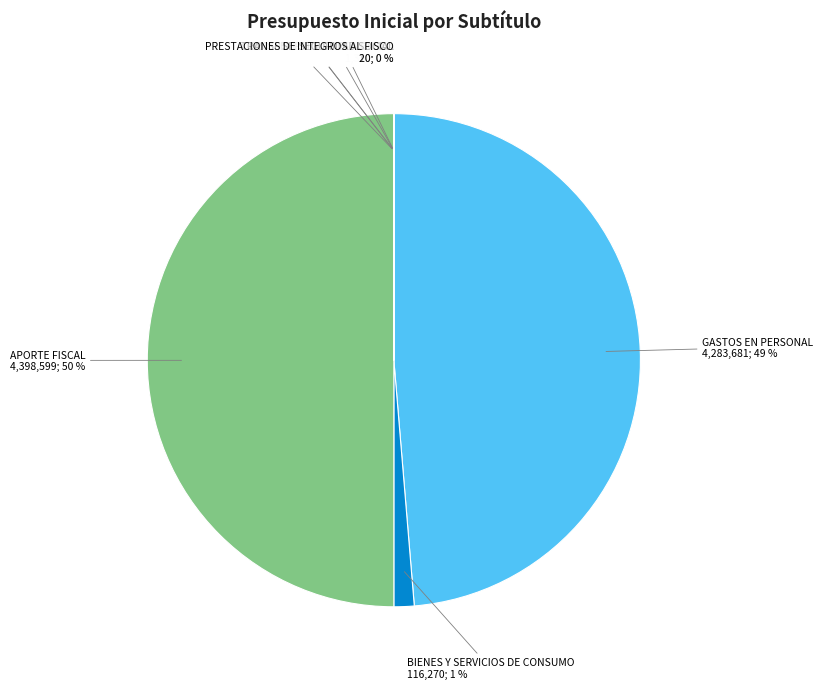

To the nearest percent, what is the difference between the largest and smallest slice percentages?

50%